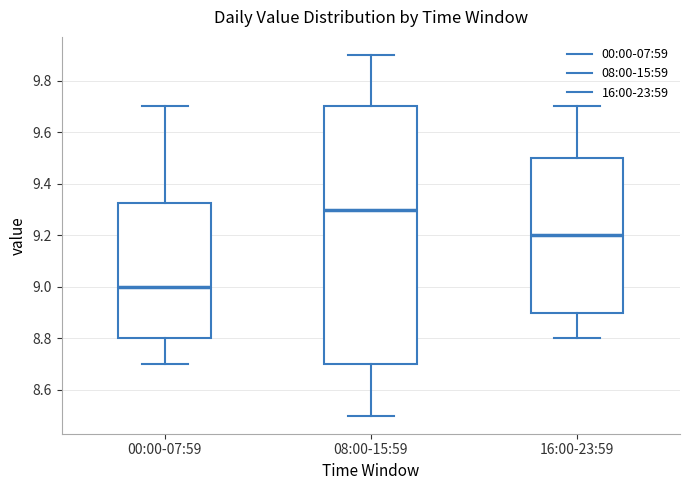

Which box is the tallest, from its lower edge to its upper edge?

08:00-15:59